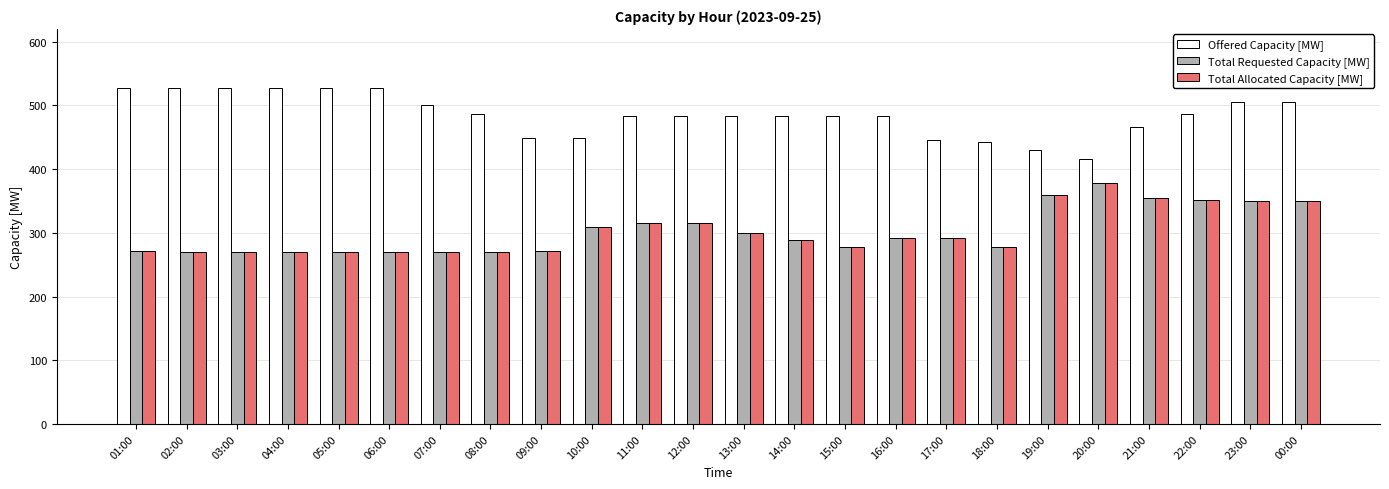

What is the highest value of the Total Allocated Capacity [MW] series?

378